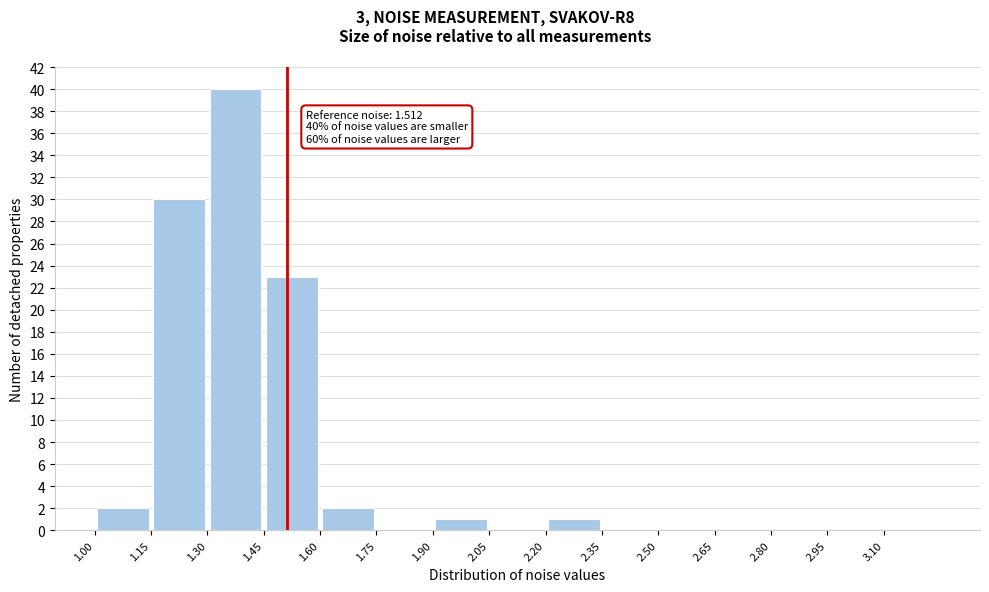

Which range on the x-axis has the tallest bar?

1.30 to 1.45